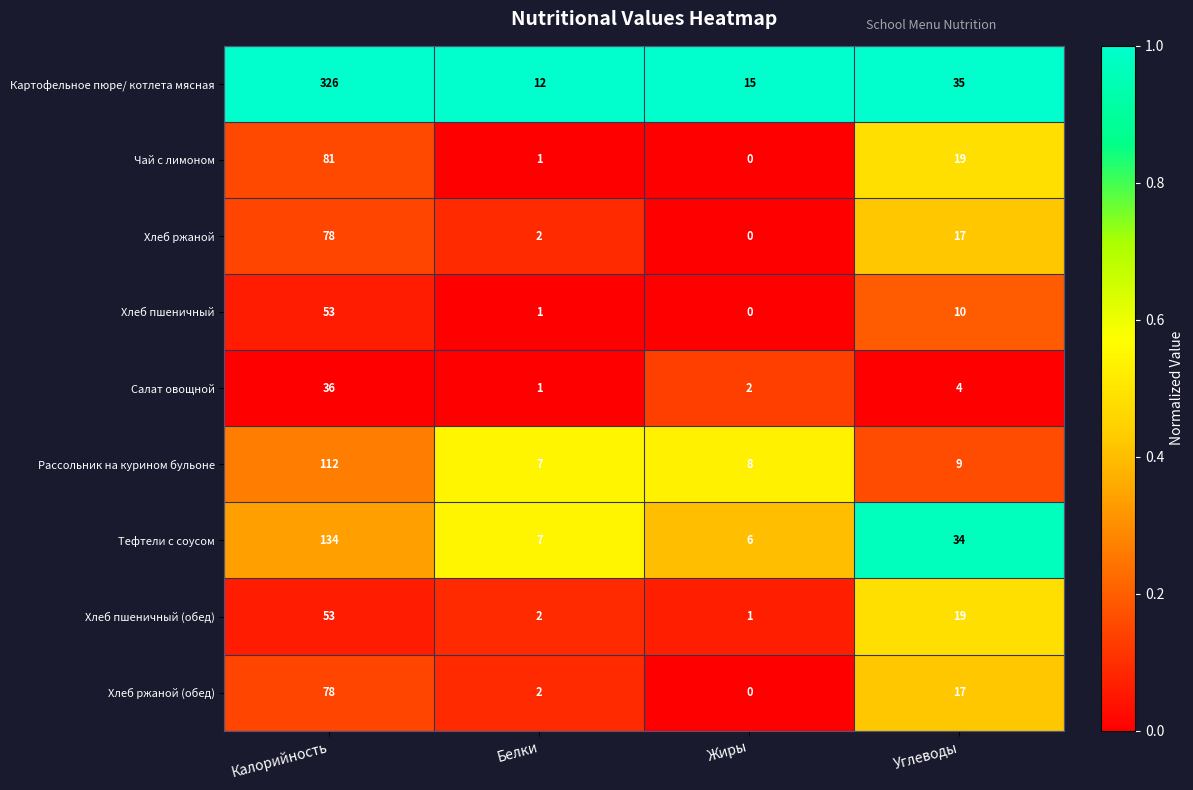

At which label does Хлеб ржаной reach its minimum?

Жиры